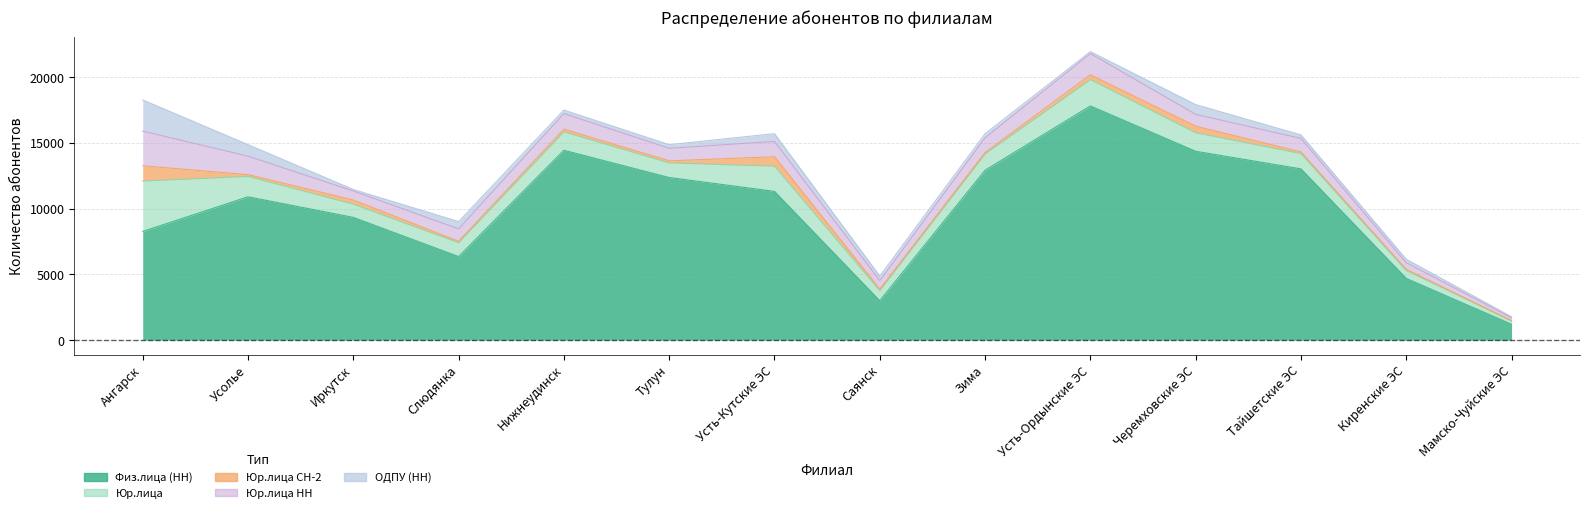

What are all the series names shown in the legend?

Физ.лица (НН), Юр.лица, Юр.лица СН-2, Юр.лица НН, ОДПУ (НН)